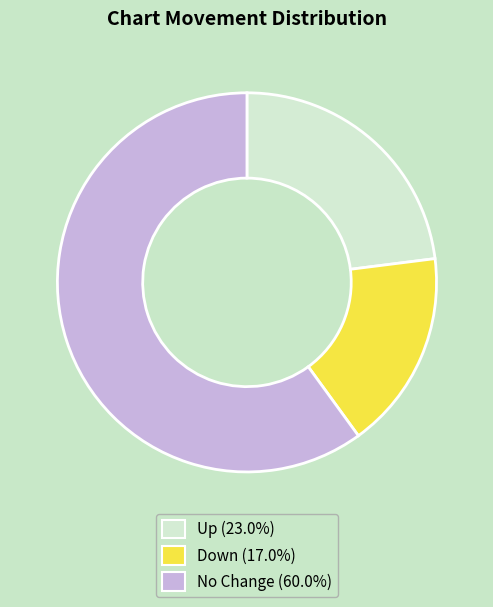

How many segments does this pie chart have?

3